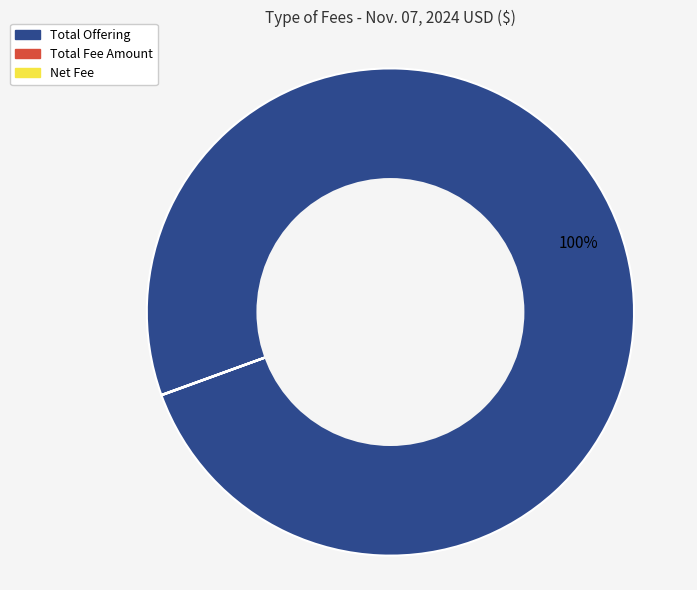

To the nearest percent, what is the difference between the largest and smallest slice percentages?

100%